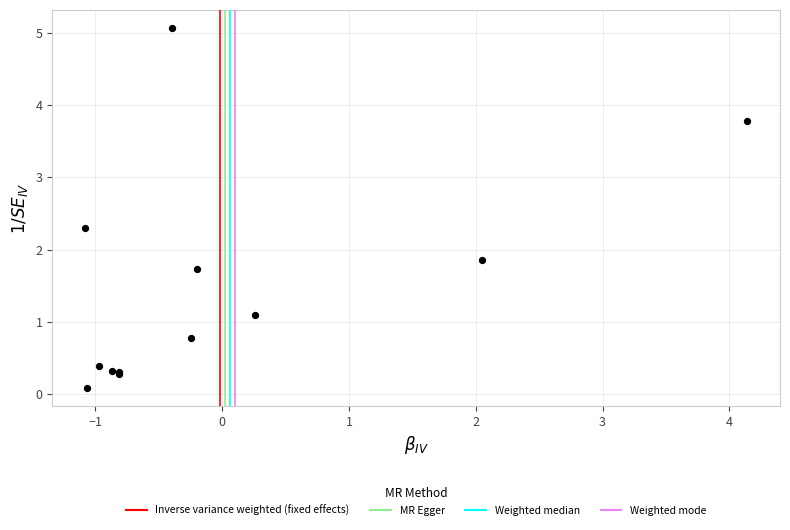

What Y value in the scatter plot is closest to 2?

1.9